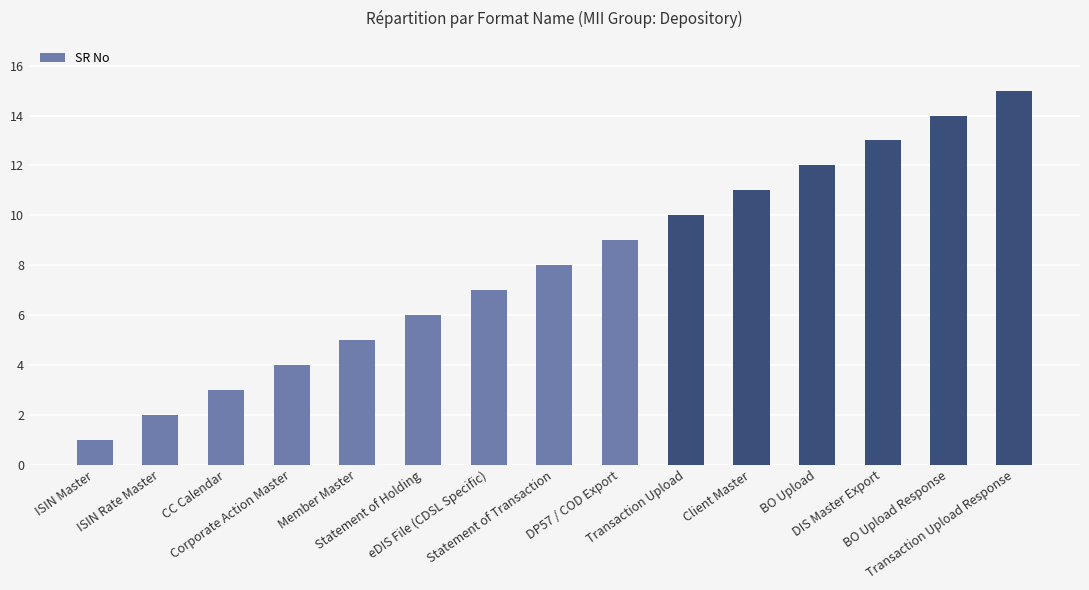

What is the difference between the maximum and minimum values?

14